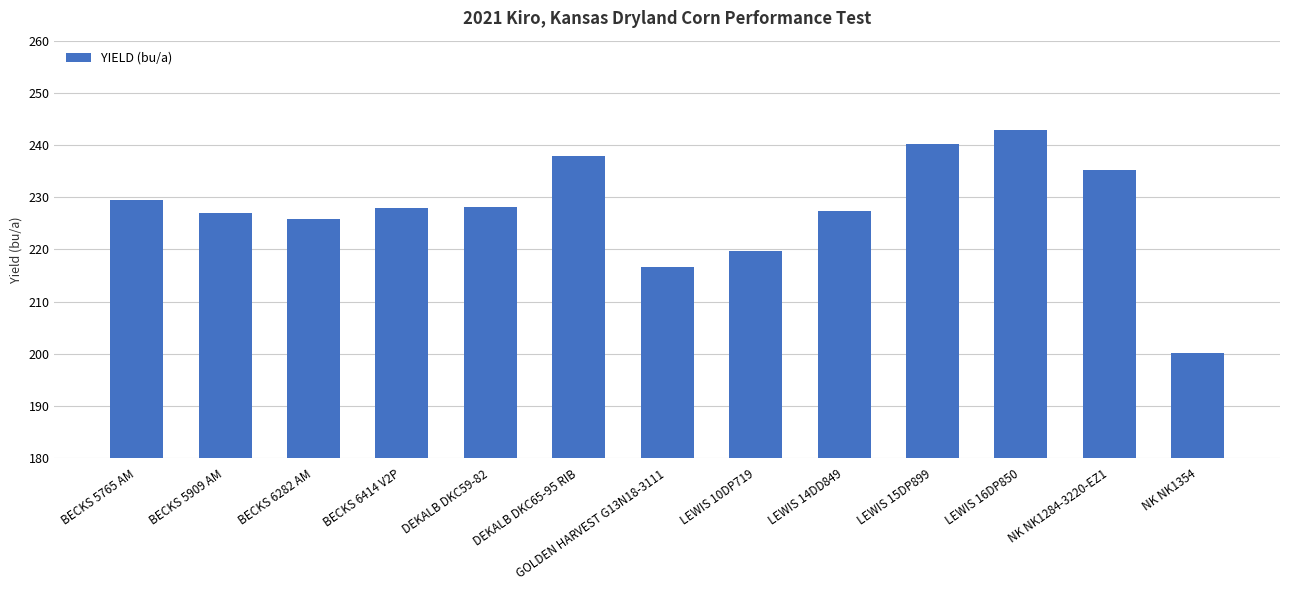

At which category does the chart reach its peak across all series?

LEWIS 16DP850